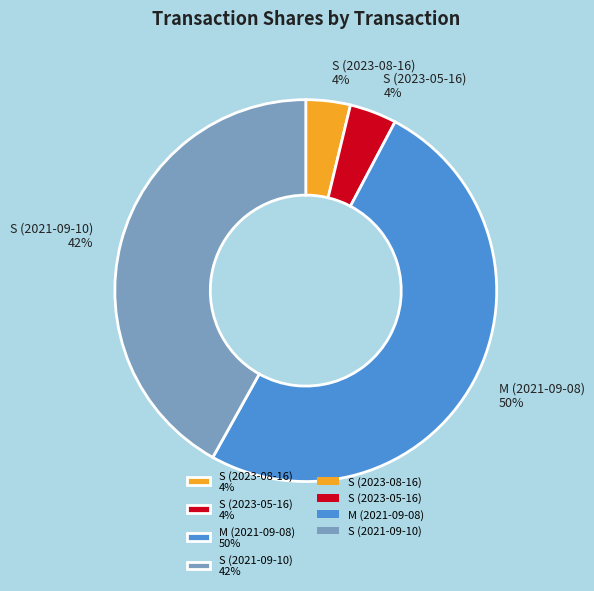

Which category has the biggest portion of the pie?

M (2021-09-08)